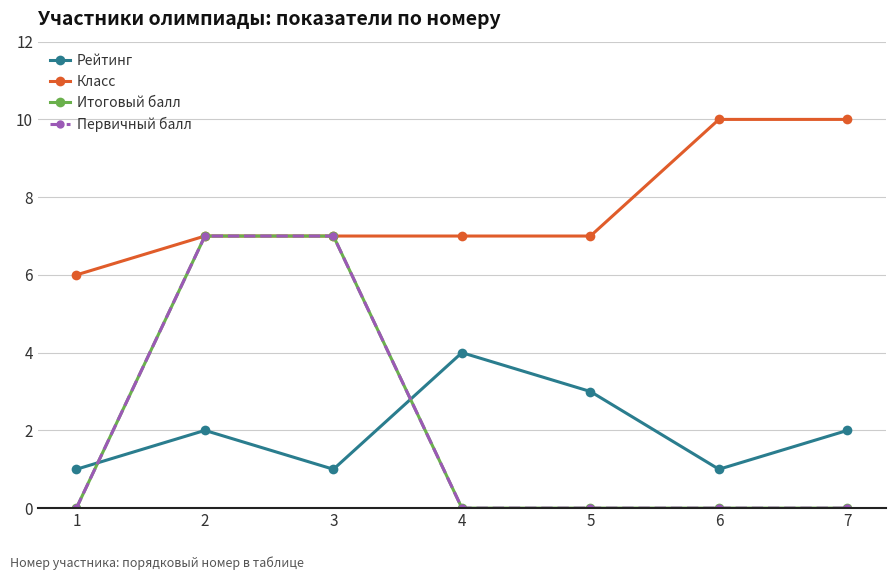

True or false: Класс and Рейтинг intersect in this chart.

False